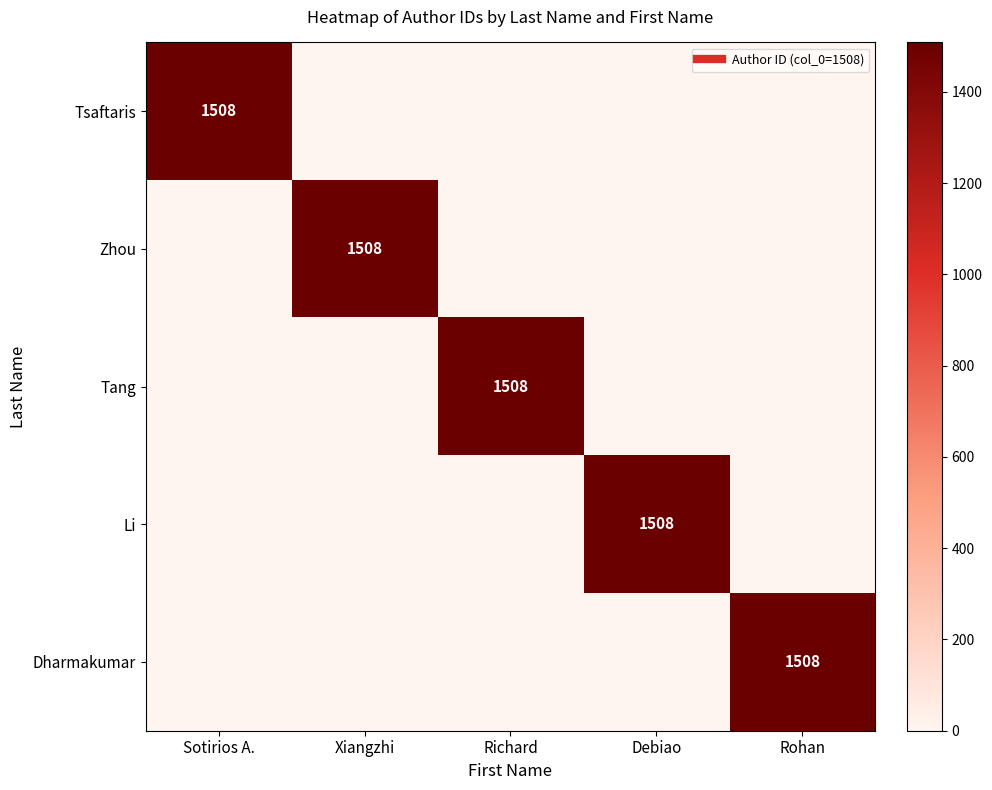

Which has a higher value, Rohan or Richard?

Rohan